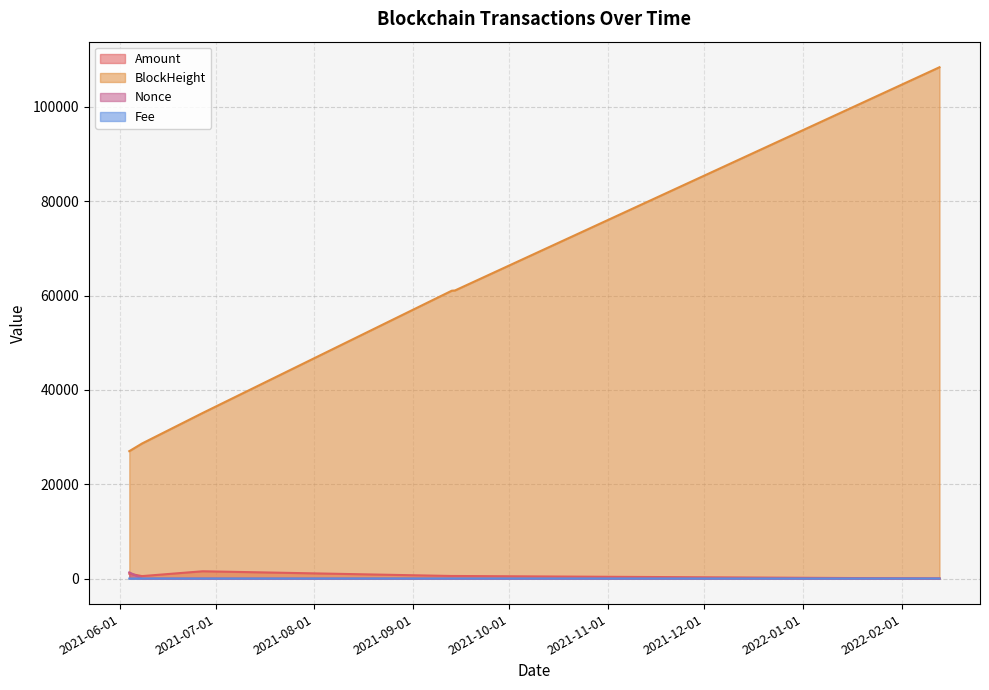

Reading left to right, transcribe all the data shown in this chart.

Amount: 2021-06-04=1027.9	2021-06-08=512.9	2021-06-27=1539.8	2021-09-13=537.9	2021-09-14=537.9	2022-02-12 16:54=4.5	2022-02-12 17:42=4.5
Fee: 2021-06-04=0.0	2021-06-08=0.0	2021-06-27=0.0	2021-09-13=0.0	2021-09-14=0.0	2022-02-12 16:54=0.0	2022-02-12 17:42=0.0
Nonce: 2021-06-04=1304.0	2021-06-08=0.0	2021-06-27=0.0	2021-09-13=4.0	2021-09-14=1.0	2022-02-12 16:54=5.0	2022-02-12 17:42=2.0
BlockHeight: 2021-06-04=27006.0	2021-06-08=28633.0	2021-06-27=35109.0	2021-09-13=61027.0	2021-09-14=61077.0	2022-02-12 16:54=108398.0	2022-02-12 17:42=108409.0